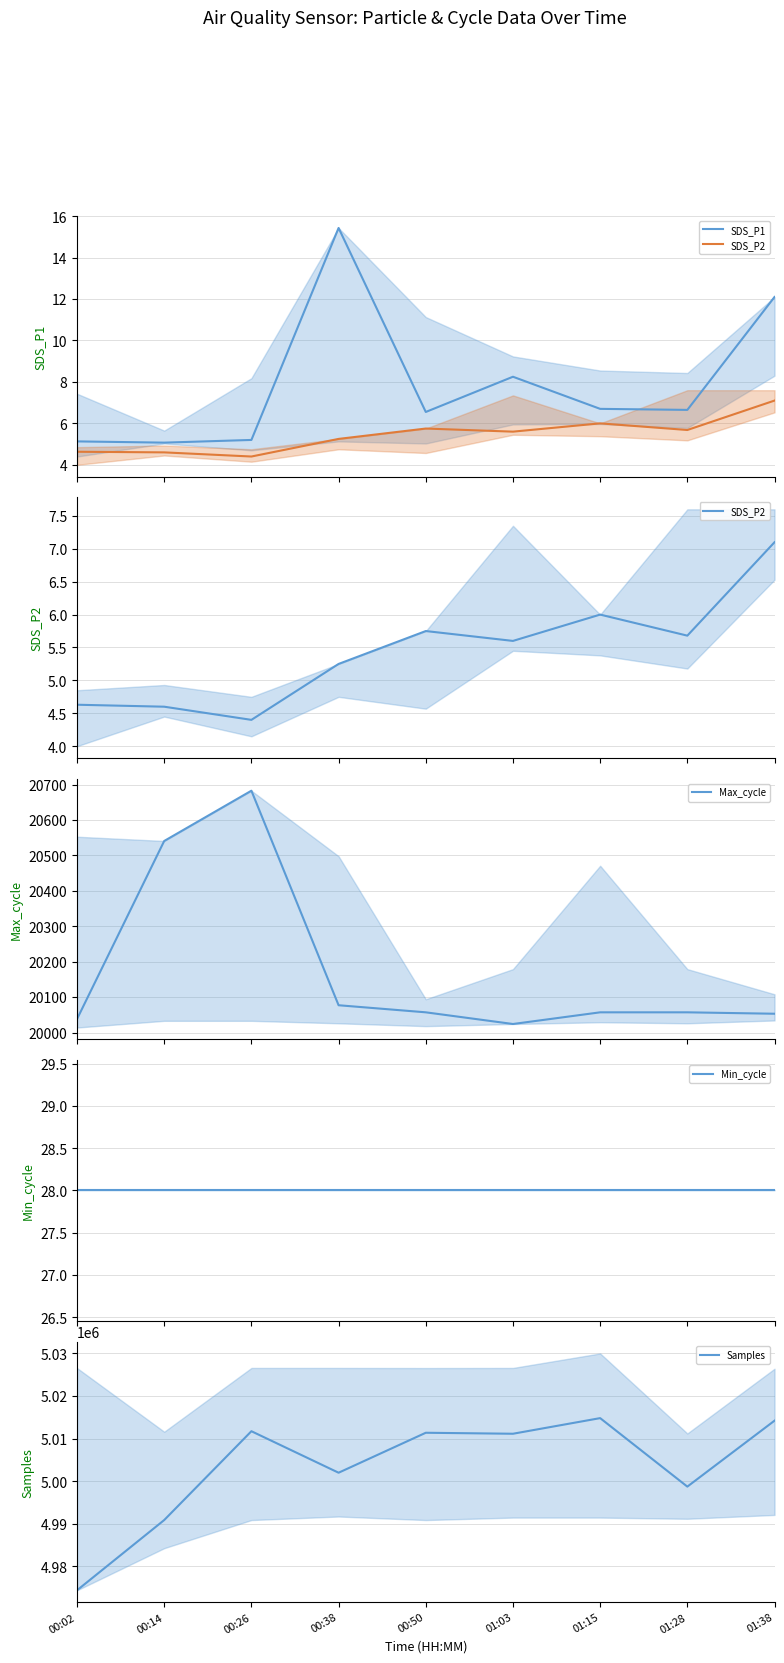

Which category has the lowest value across all series?

00:26